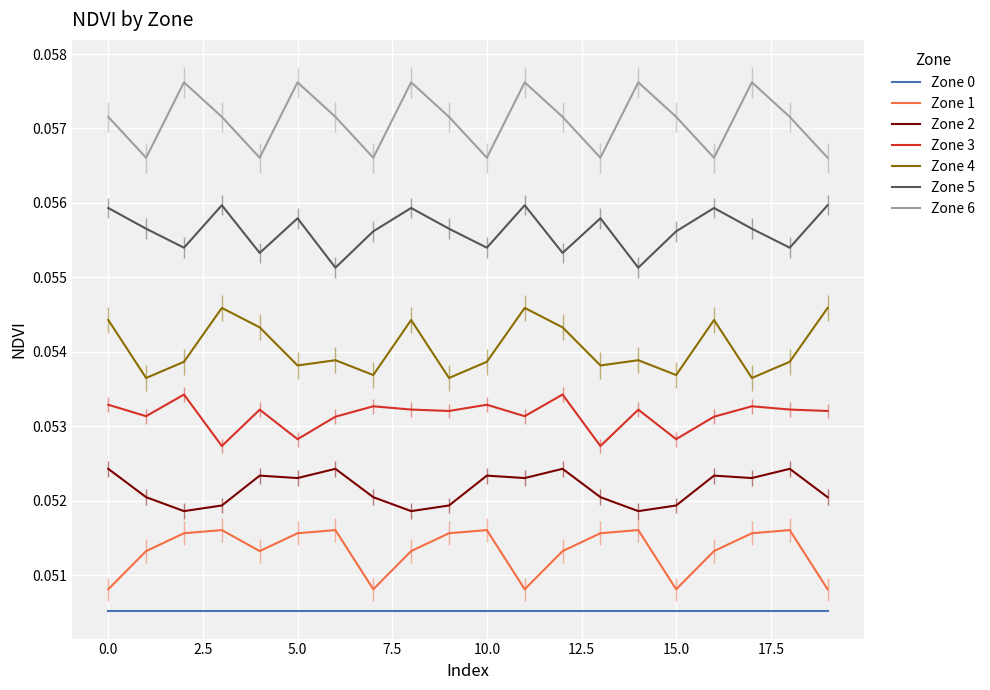

Which series has the widest spread of values?

Zone 6